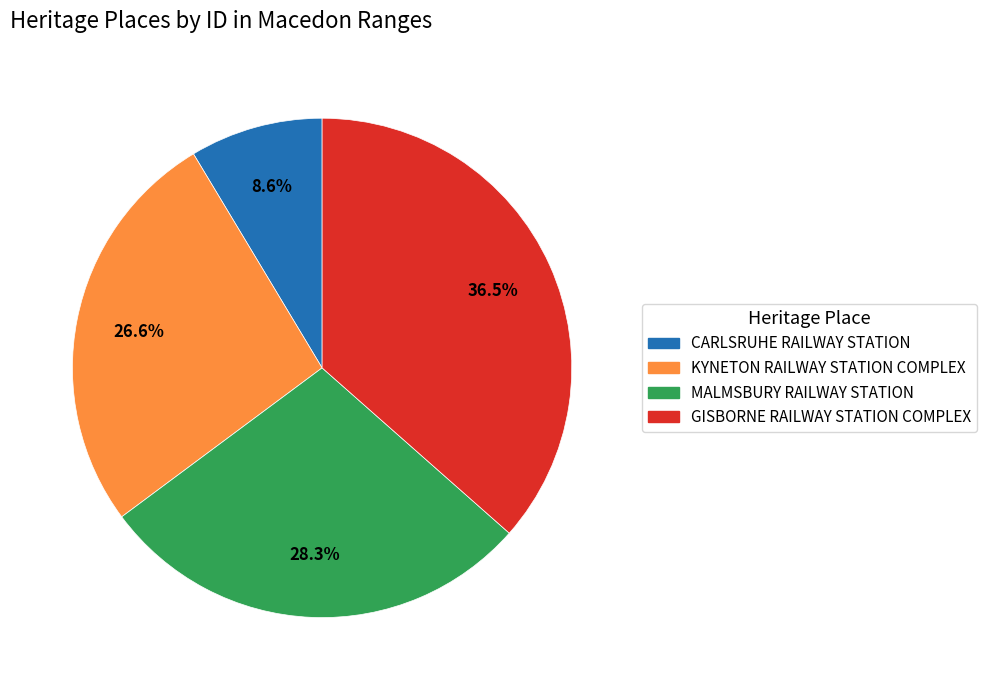

To the nearest percent, what is the combined percentage of GISBORNE RAILWAY STATION COMPLEX and CARLSRUHE RAILWAY STATION?

45%